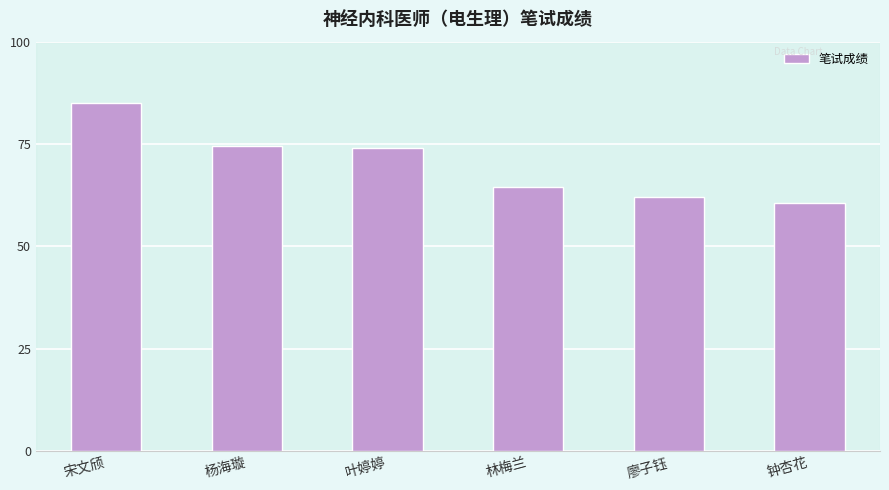

What is the label of the 5th bar from the right?

杨海璇